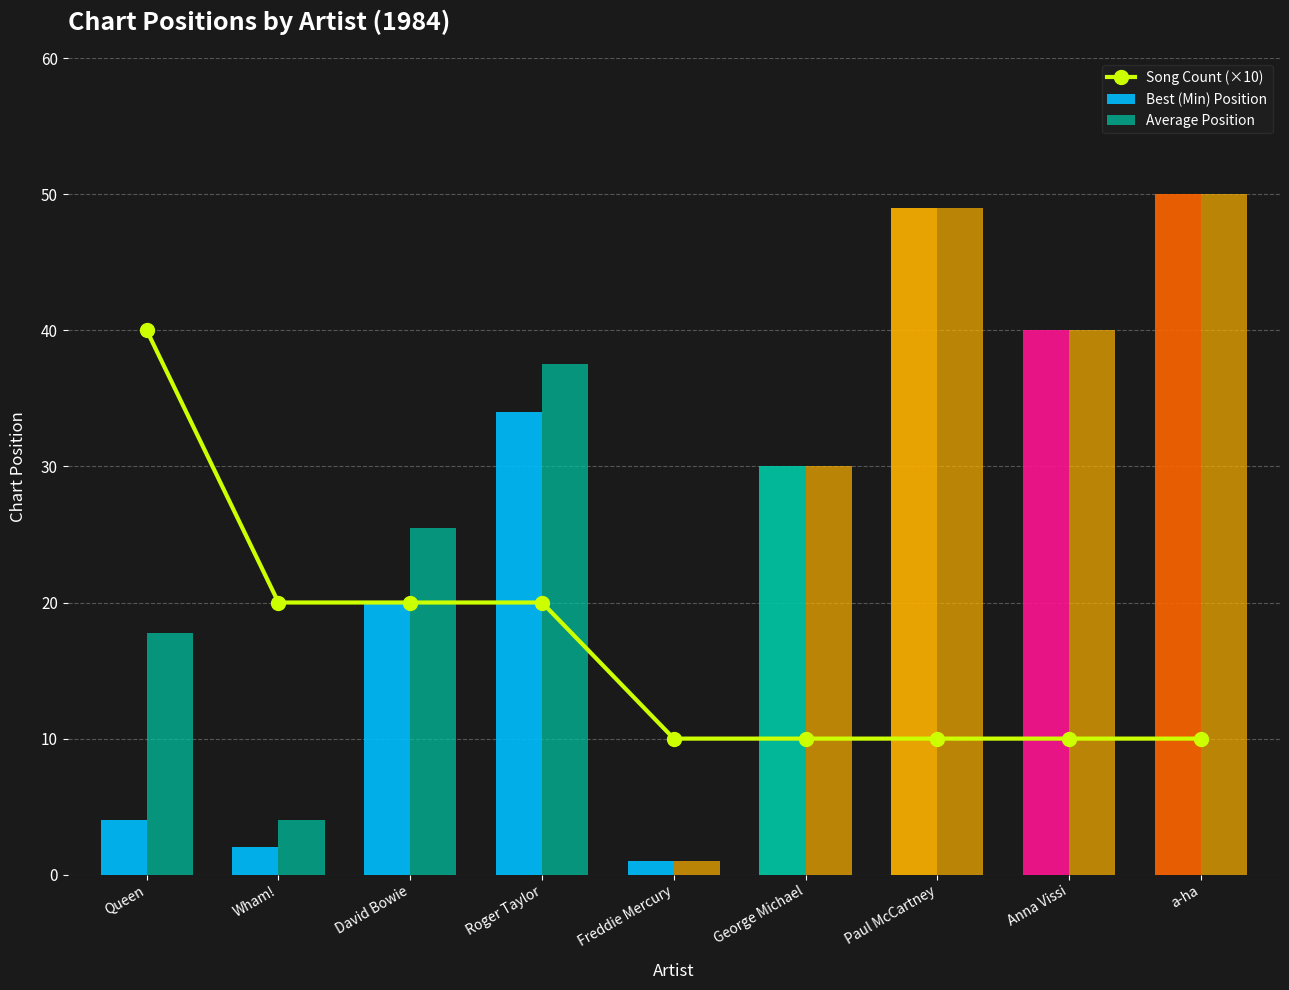

What is the difference between the highest and lowest values at Anna Vissi?

30.0